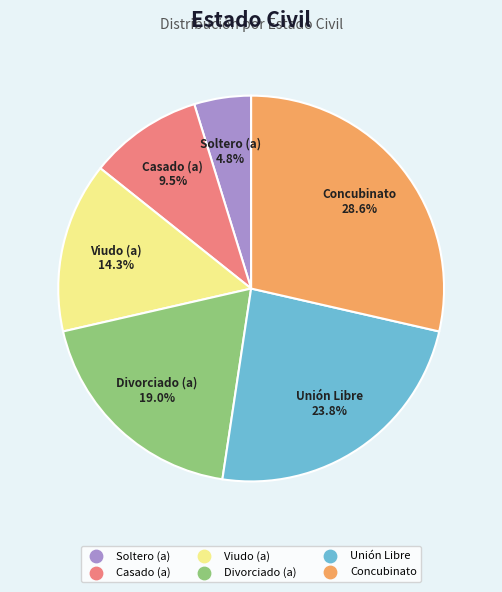

To the nearest percent, what is the difference between the Soltero (a) and Casado (a) slice percentages?

5%